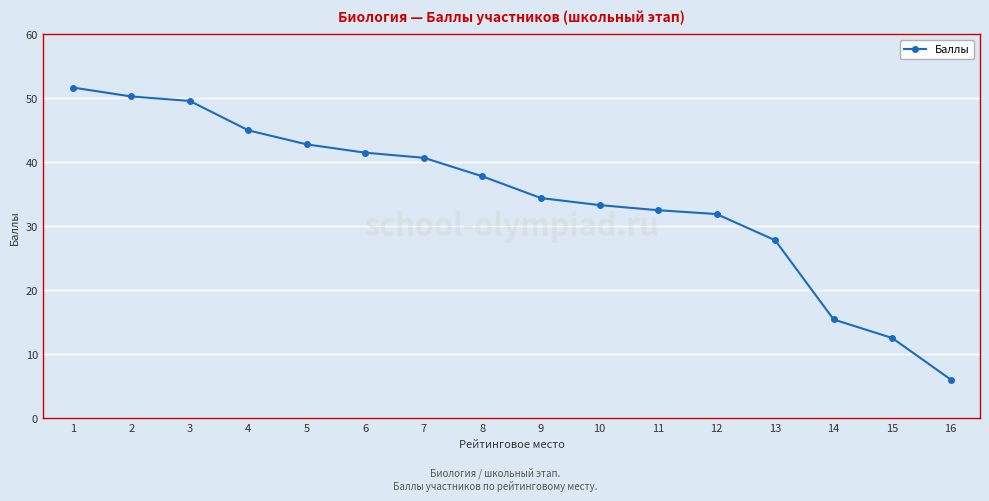

Reading left to right, extract all data points from this chart.

1=51.7	2=50.3	3=49.6	4=45.0	5=42.8	6=41.5	7=40.7	8=37.8	9=34.4	10=33.3	11=32.5	12=31.9	13=27.8	14=15.4	15=12.5	16=6.0